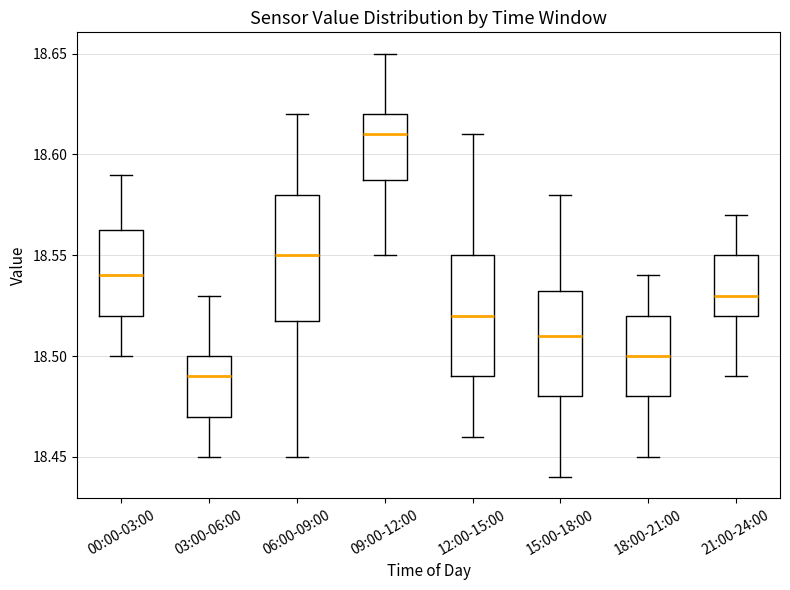

Reading left to right, transcribe this box plot: for each box, give where its median line is, the range the box spans, and where its two whiskers end, as read against the y-axis. The values are not printed on the chart, so give them approximately, as read against the axis.

00:00-03:00: median 18.540, box 18.520 to 18.565, whiskers 18.500 to 18.590
03:00-06:00: median 18.490, box 18.470 to 18.500, whiskers 18.450 to 18.530
06:00-09:00: median 18.550, box 18.520 to 18.580, whiskers 18.450 to 18.620
09:00-12:00: median 18.610, box 18.590 to 18.620, whiskers 18.550 to 18.650
12:00-15:00: median 18.520, box 18.490 to 18.550, whiskers 18.460 to 18.610
15:00-18:00: median 18.510, box 18.480 to 18.535, whiskers 18.440 to 18.580
18:00-21:00: median 18.500, box 18.480 to 18.520, whiskers 18.450 to 18.540
21:00-24:00: median 18.530, box 18.520 to 18.550, whiskers 18.490 to 18.570